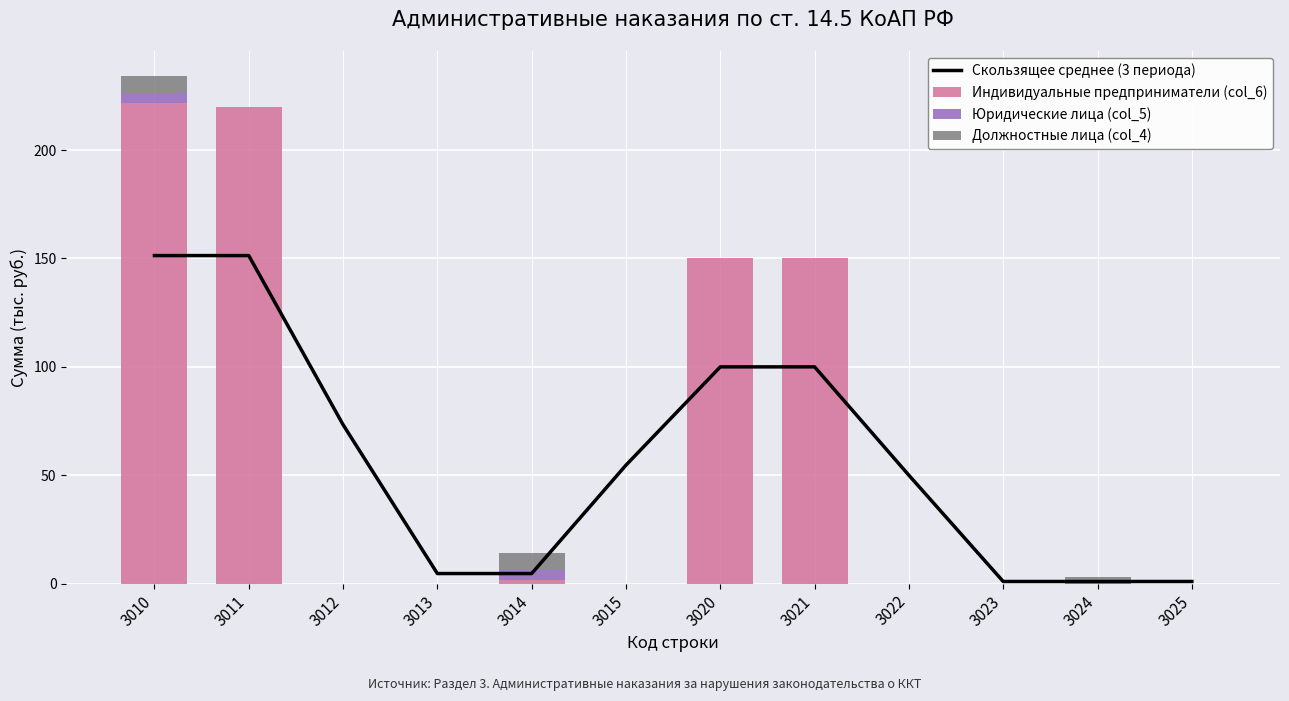

Is the value of Юридические лица (col_5) at 3021 greater than the value of Скользящее среднее (3 периода) at 3011?

No